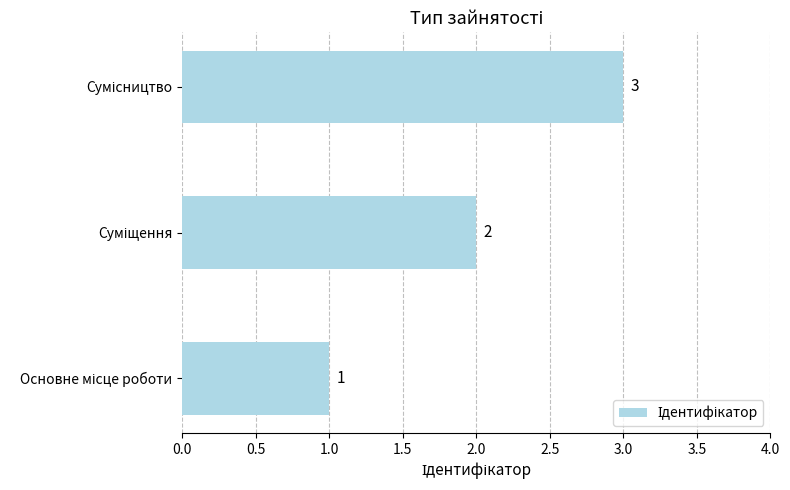

How many values are between 1 and 3?

3